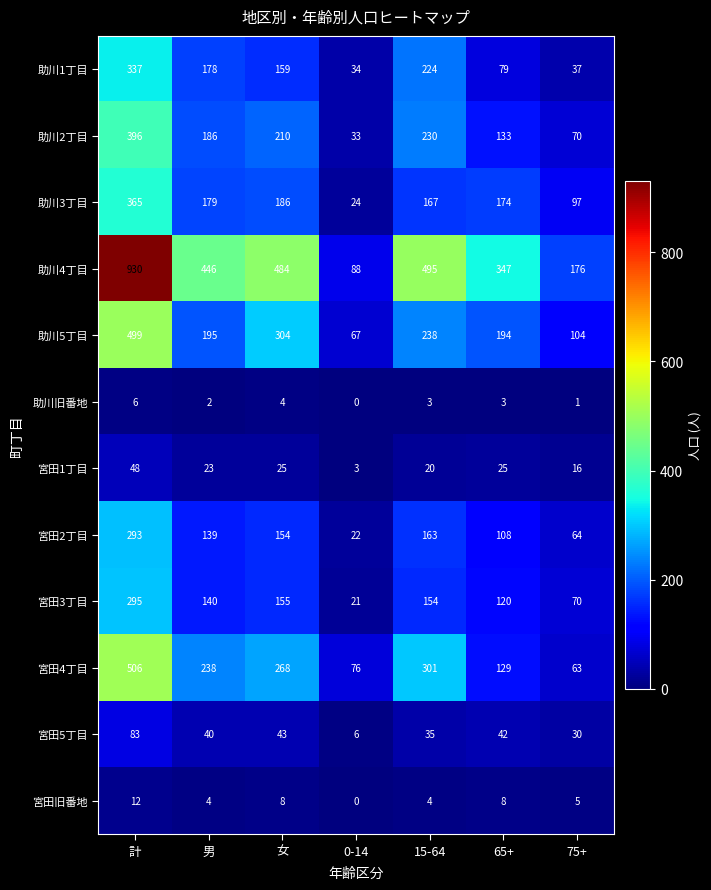

What is the difference between the 宮田1丁目 values at 男 and 計?

25